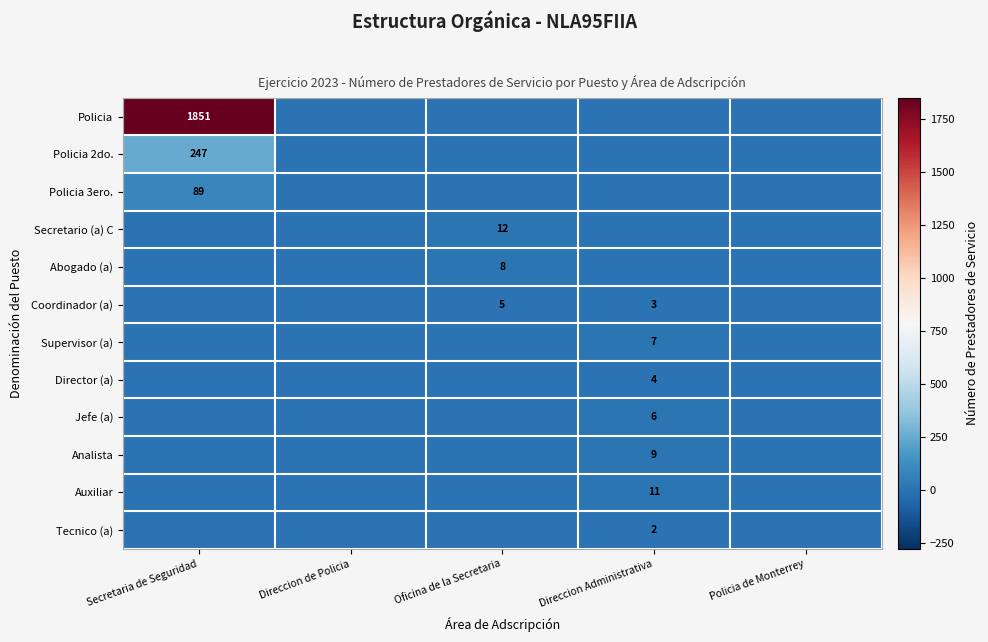

Is it true that Secretario (a) C equals 12 at Oficina de la Secretaria?

True